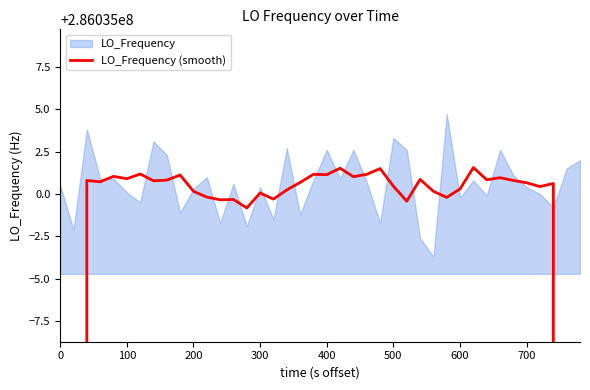

True or false: the data shows 445715654.4 at 400.

False